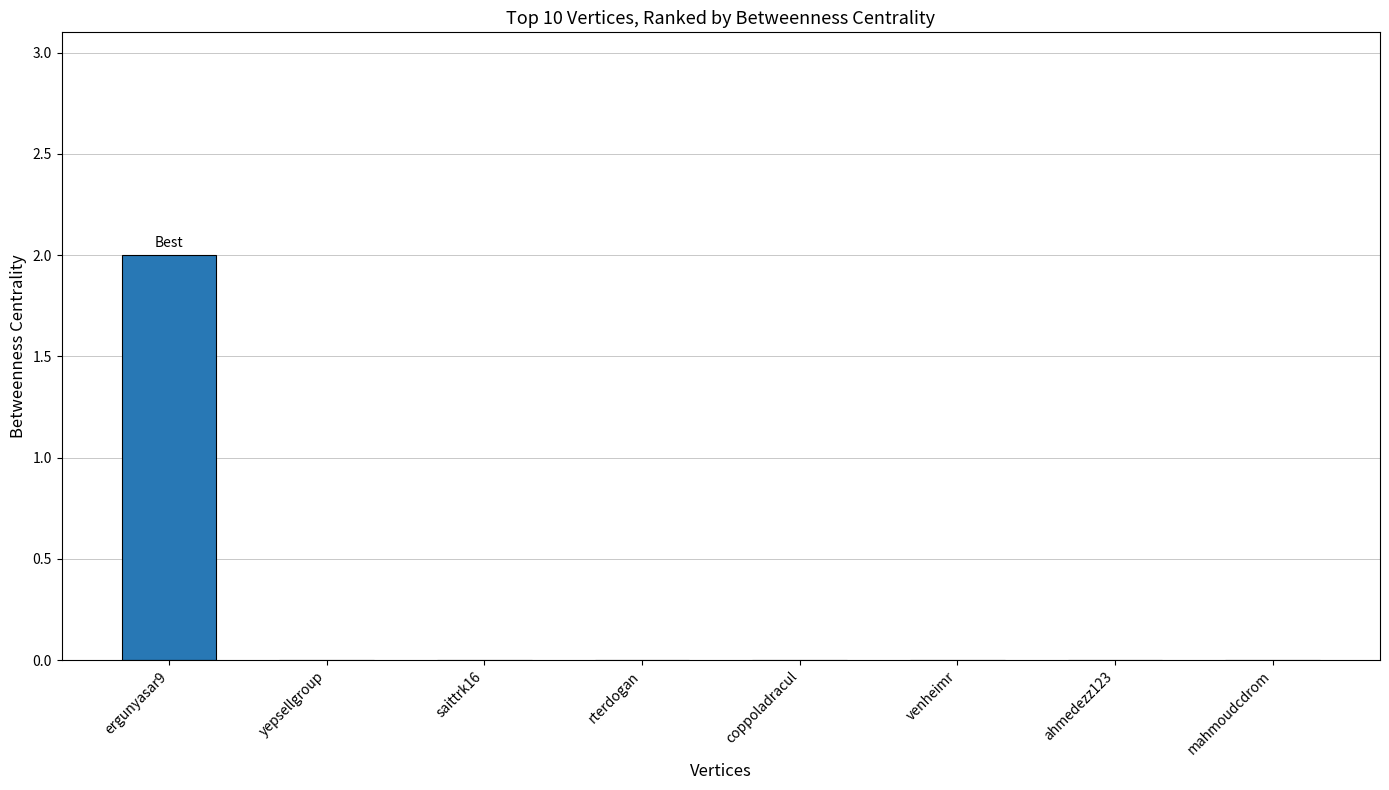

The chart shows a value of -1 at ahmedezz123. True or false?

False